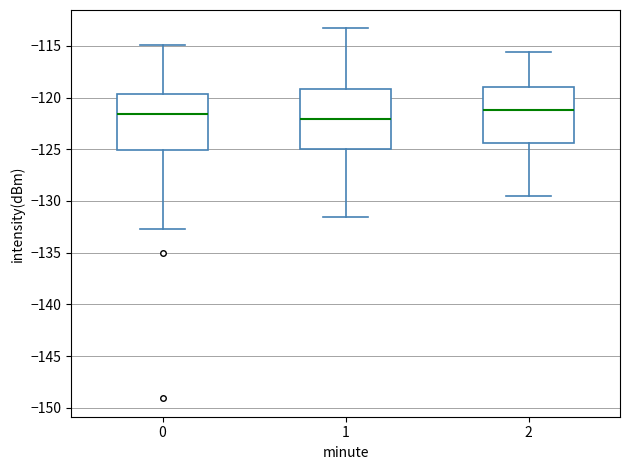

Reading left to right, transcribe this box plot: for each box, give where its median line is, the range the box spans, and where its two whiskers end, as read against the y-axis. The values are not printed on the chart, so give them approximately, as read against the axis.

0: median -121.5, box -125.0 to -119.5, whiskers -132.5 to -115.0
1: median -122.0, box -125.0 to -119.0, whiskers -131.5 to -113.5
2: median -121.0, box -124.5 to -119.0, whiskers -129.5 to -115.5